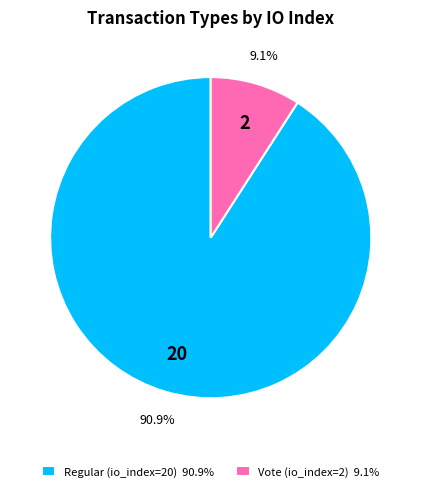

How many slices are in this pie chart?

2